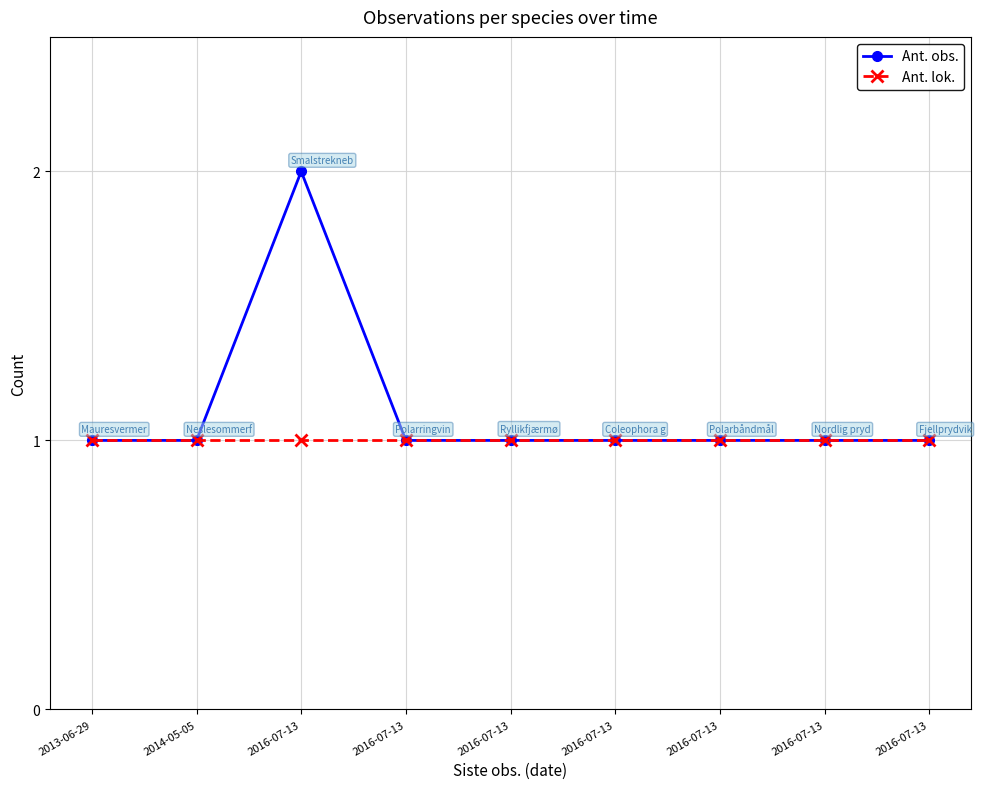

What is the label of the 3rd point from the right?

2016-07-13